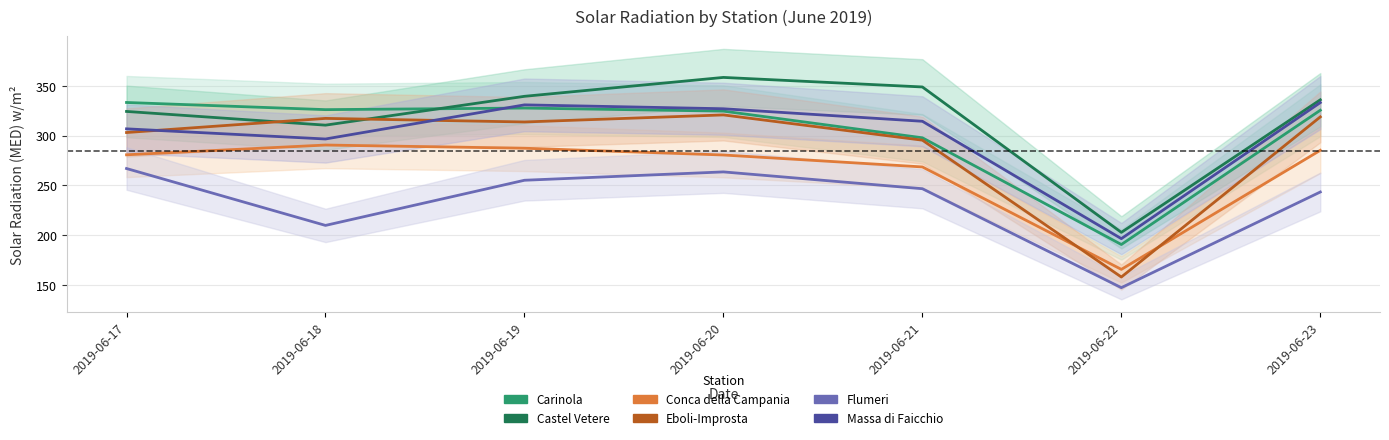

Count the number of categories in the chart.

7